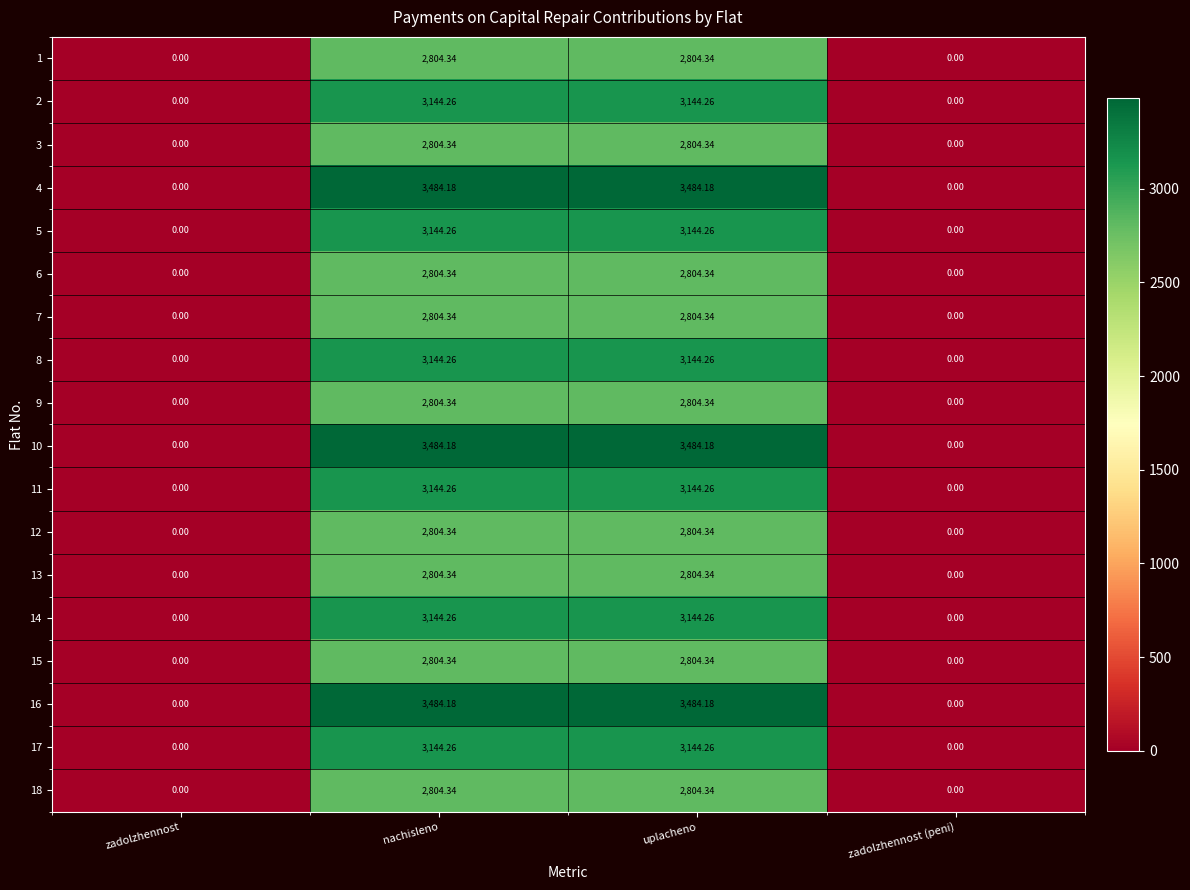

What is the difference between the highest and lowest values at uplacheno?

679.8